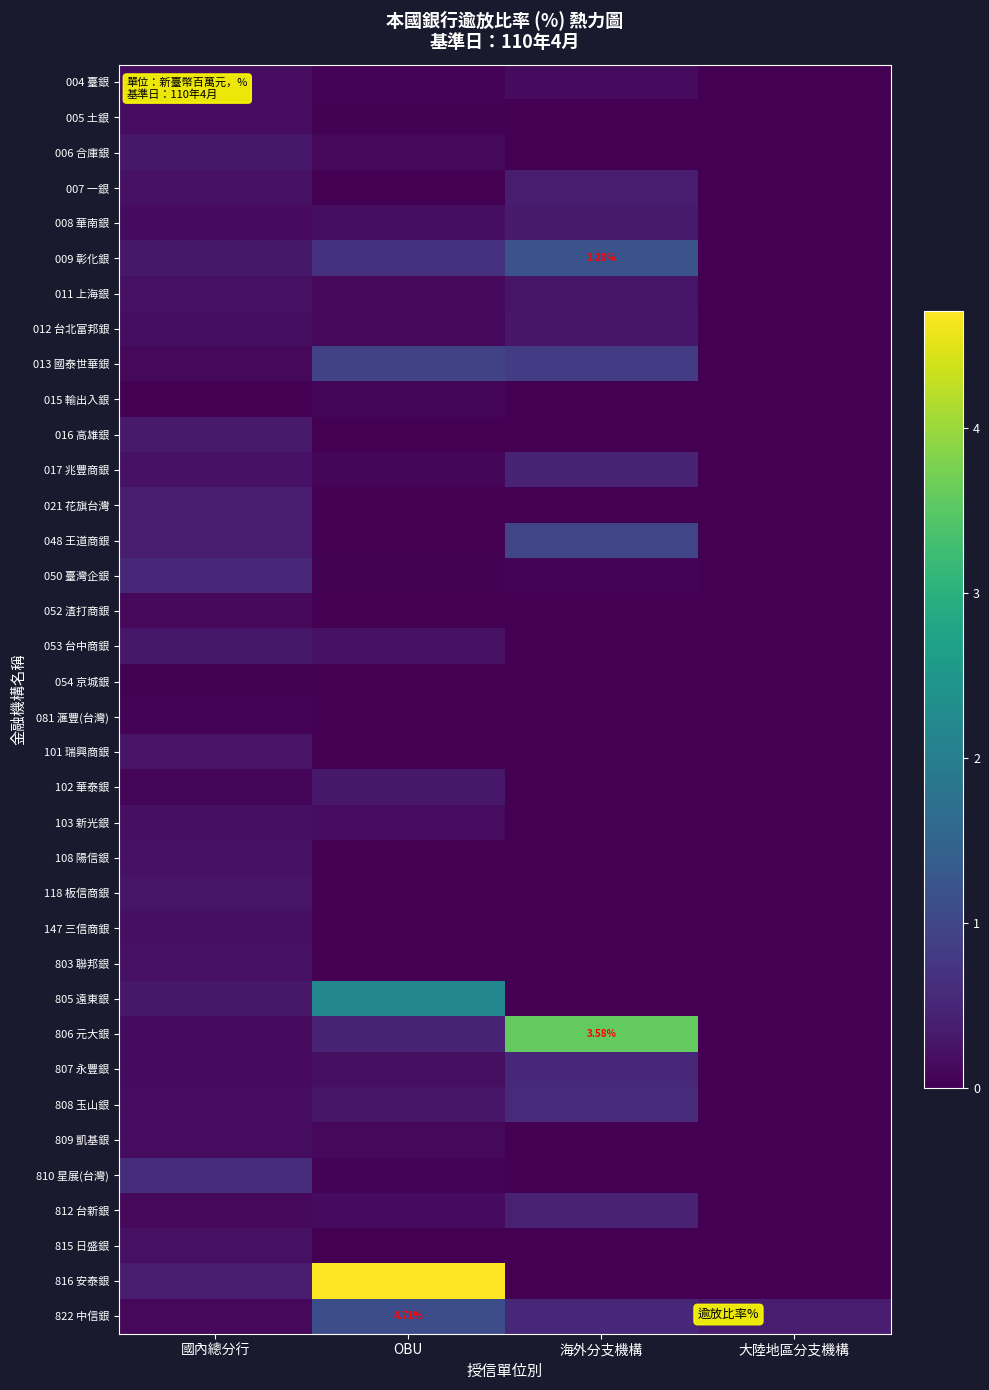

What is the sum of the 102 華泰銀 values at 海外分支機構 and OBU?

0.3